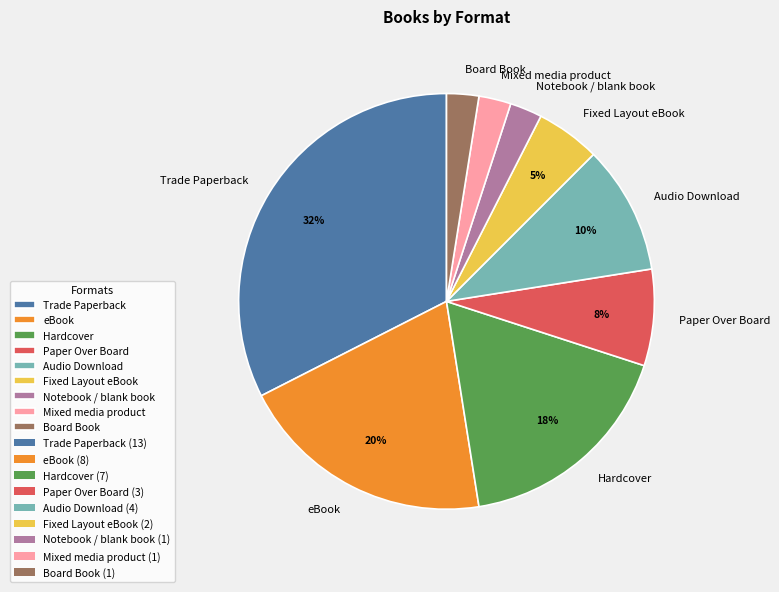

To the nearest percent, what percentage of the pie is Fixed Layout eBook?

5%